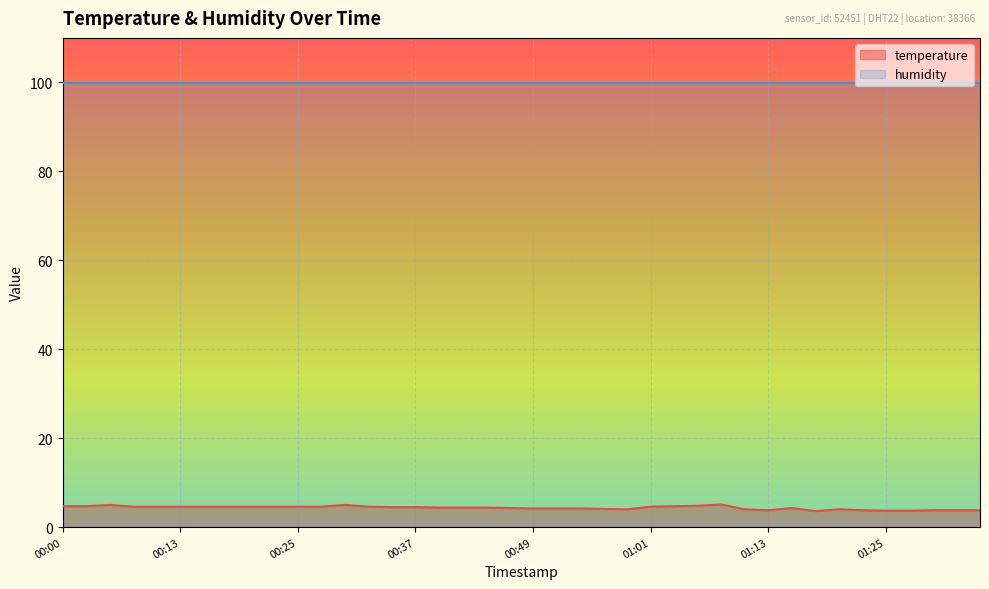

List the labels in order of value, largest first.

01:08, 00:05, 00:30, 01:06, 00:00, 00:03, 01:04, 00:08, 00:10, 00:13, 00:15, 00:17, 00:20, 00:22, 00:25, 00:27, 00:32, 01:01, 00:34, 00:37, 00:39, 00:42, 00:44, 00:47, 01:16, 00:49, 00:51, 00:54, 00:56, 00:59, 01:11, 01:21, 01:13, 01:23, 01:30, 01:33, 01:35, 01:25, 01:28, 01:18